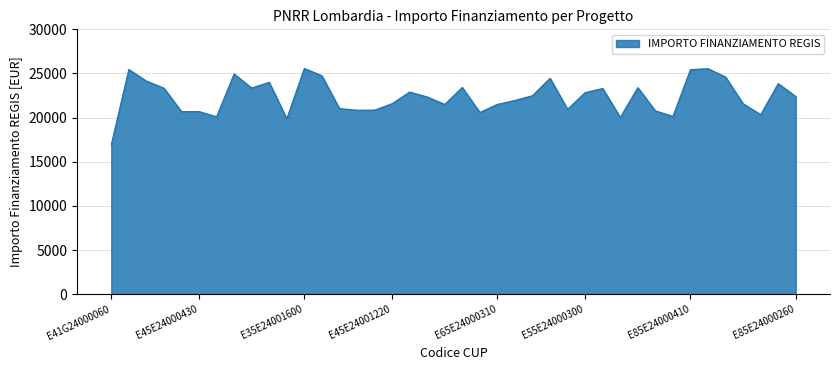

Is this an area chart (filled region under the line)?

Yes